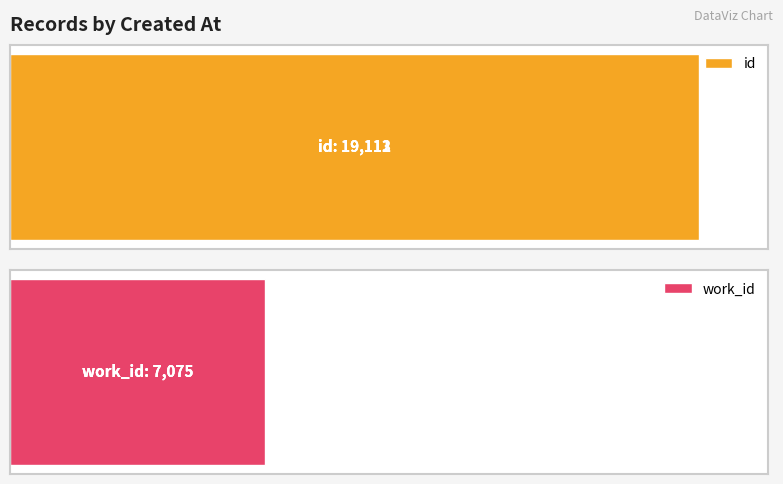

Are the bars grouped side by side (vs. stacked)?

Yes